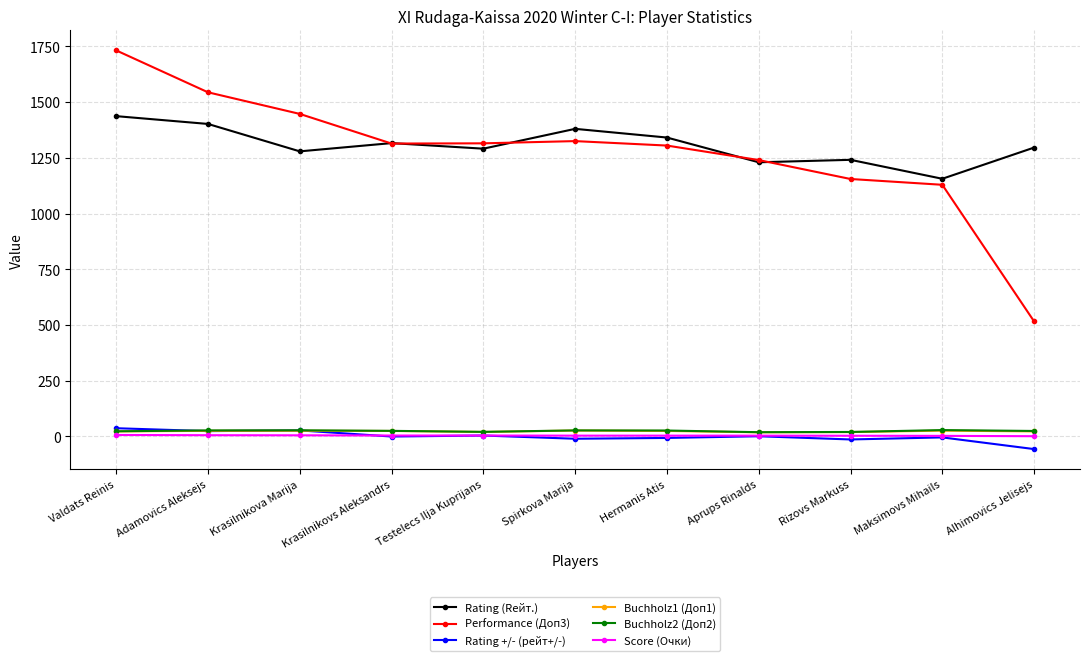

True or false: Buchholz2 (Доп2) has more than 0 interior local peaks.

True